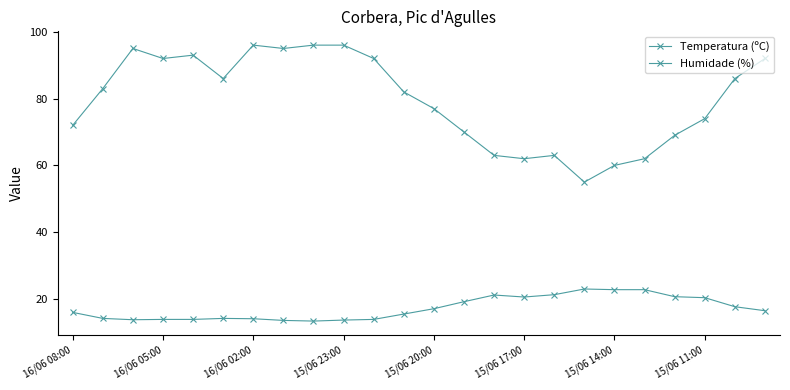

Is this an area chart (filled region under the line)?

No